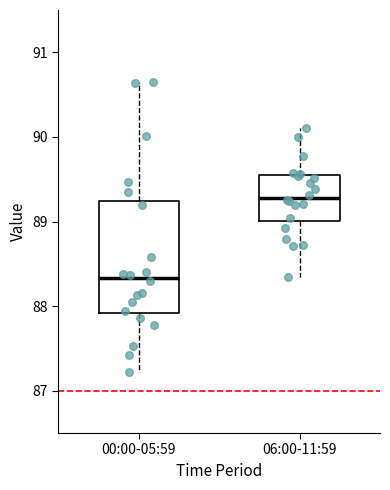

Reading left to right, read every box against the y-axis: the position of its median line, the range the box covers, and the ends of its whiskers. The values are not printed on the chart, so give them approximately, as read against the axis.

00:00-05:59: median 88.3, box 87.9 to 89.2, whiskers 87.2 to 90.7
06:00-11:59: median 89.3, box 89.0 to 89.5, whiskers 88.4 to 90.1